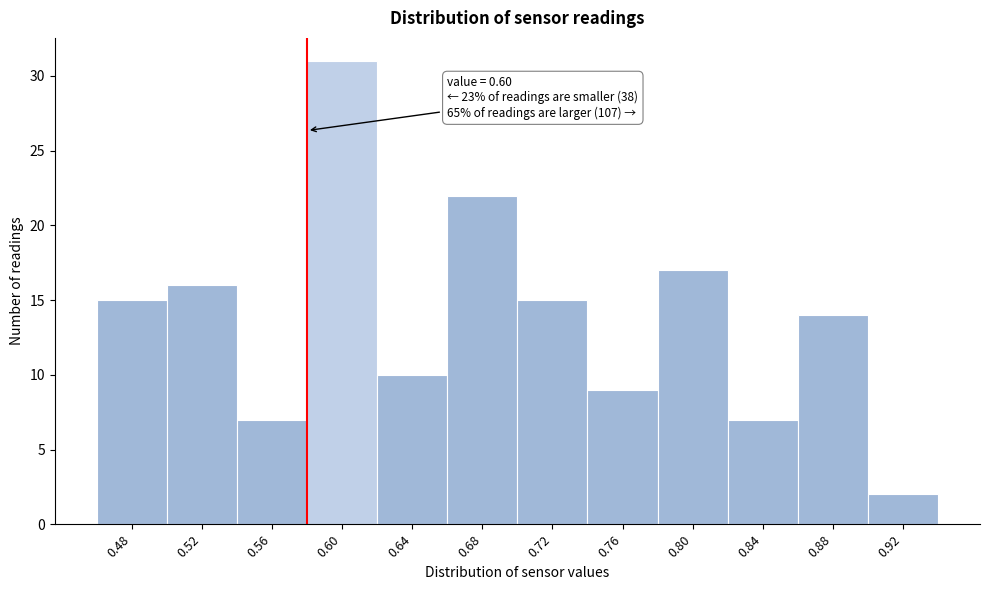

Reading right to left, transcribe all the data shown in this chart.

0.92=2	0.88=14	0.84=7	0.80=17	0.76=9	0.72=15	0.68=22	0.64=10	0.60=31	0.56=7	0.52=16	0.48=15